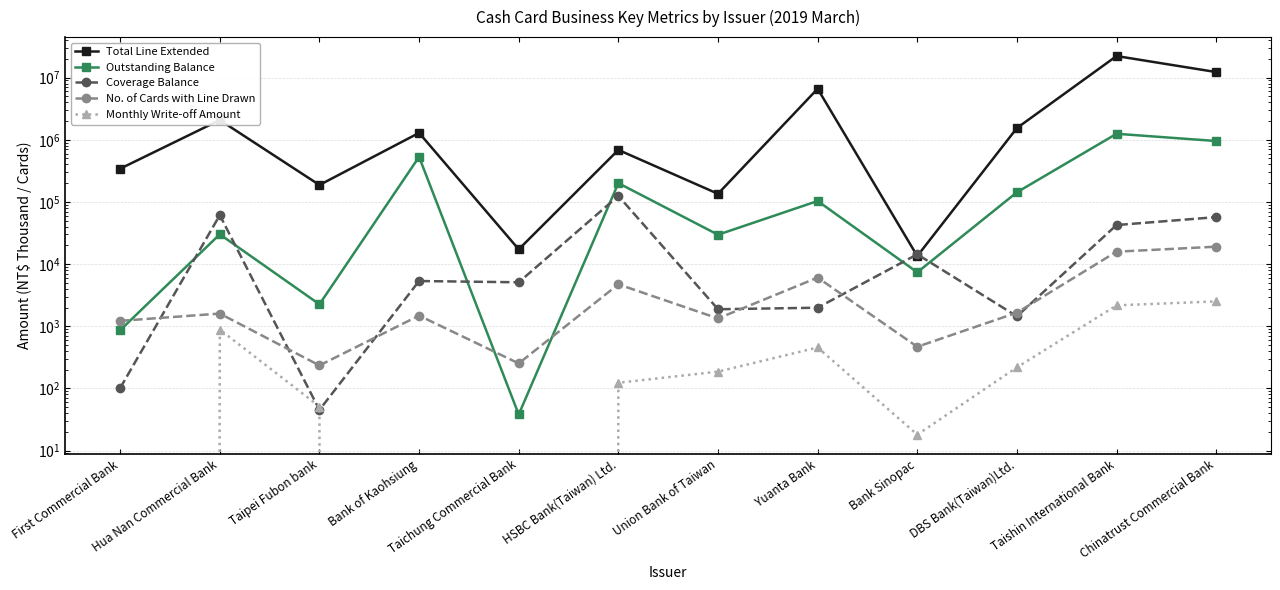

What is the difference between the maximum and minimum values in the Total Line Extended series?

22225508